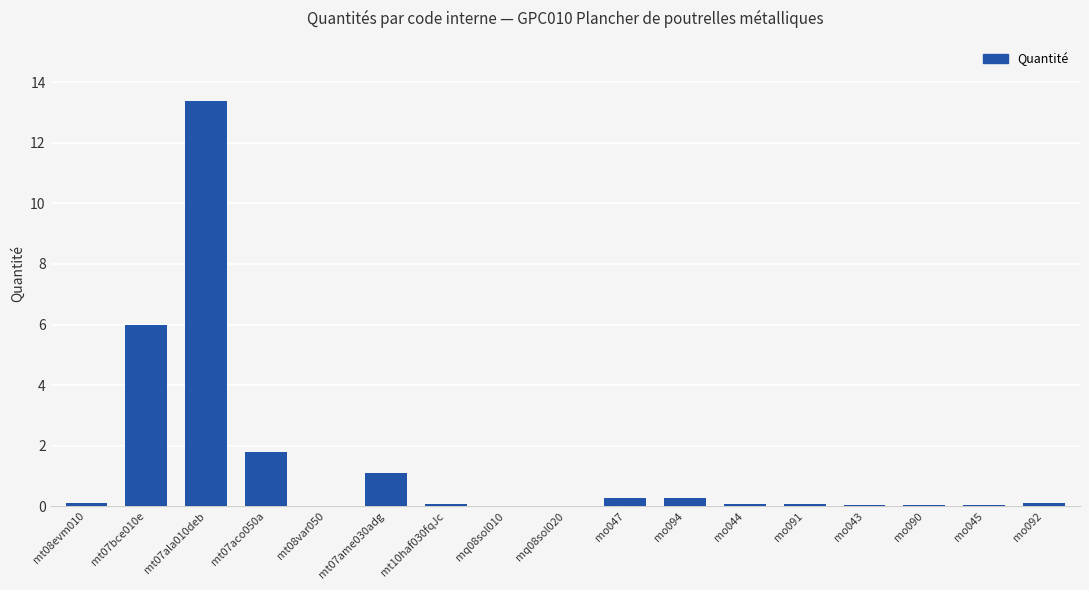

At which category does the chart reach its peak across all series?

mt07ala010deb